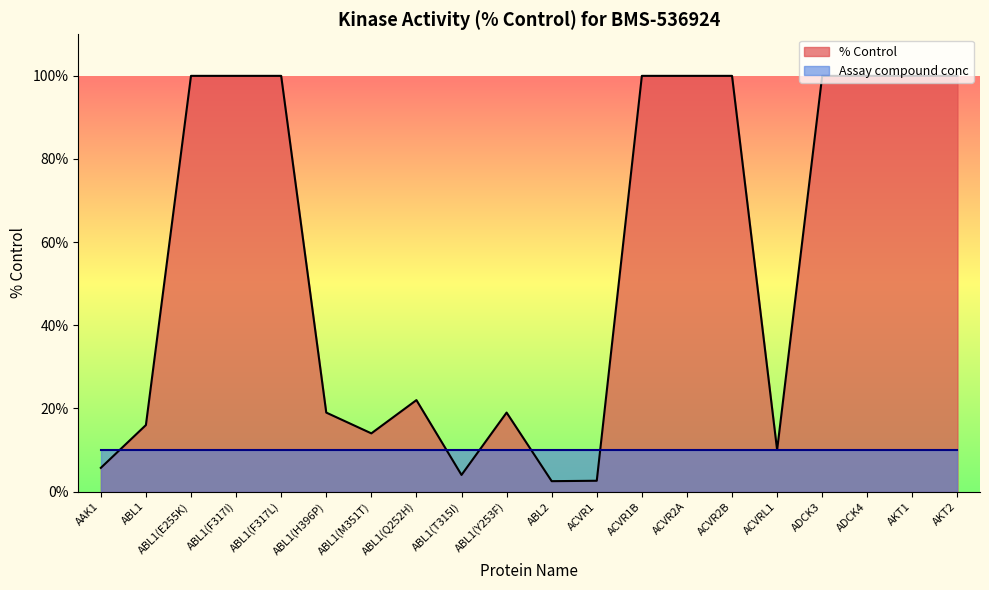

How many lines are shown in the chart?

2